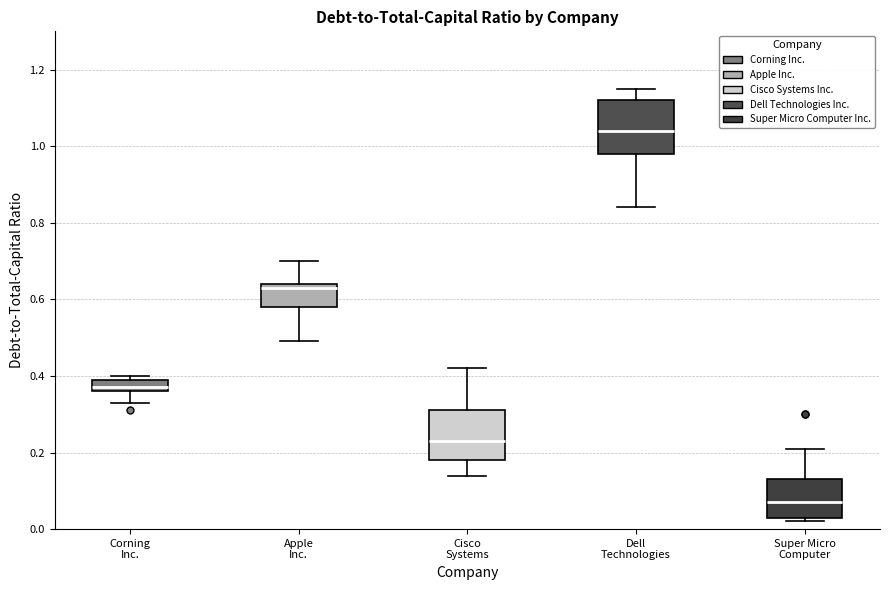

Where is the upper edge of the box for Cisco Systems on the y-axis? The values are not printed on the chart, so give them approximately, as read against the axis.

0.32